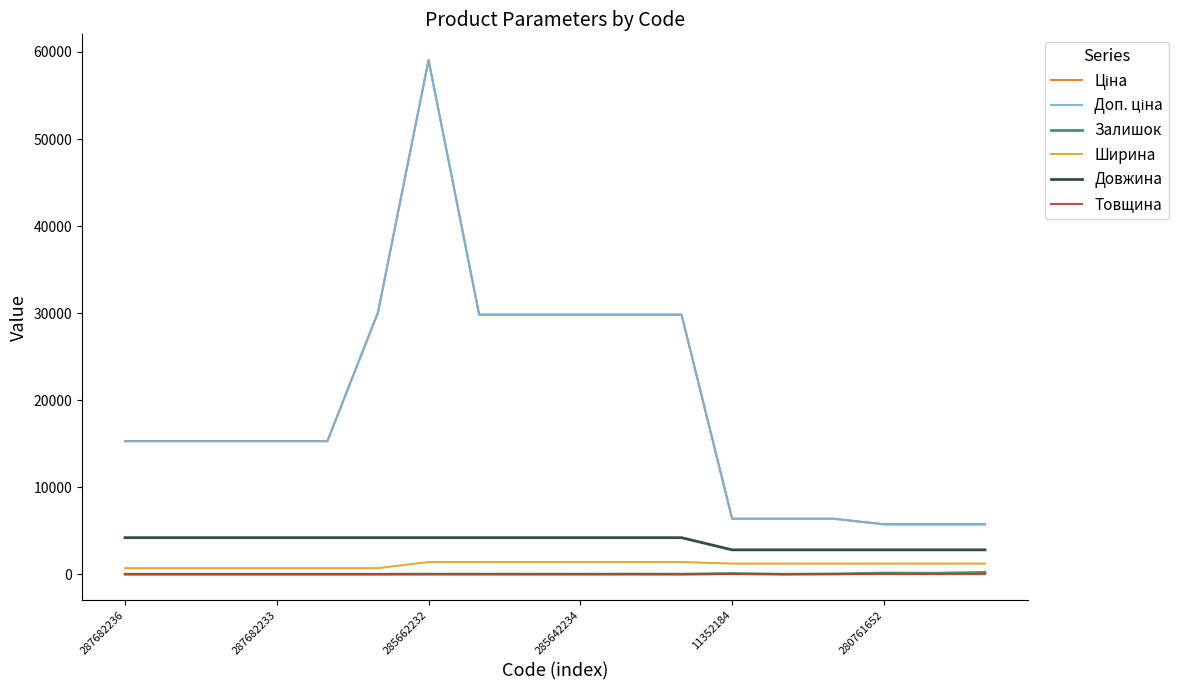

Does the chart have visible grid lines?

No